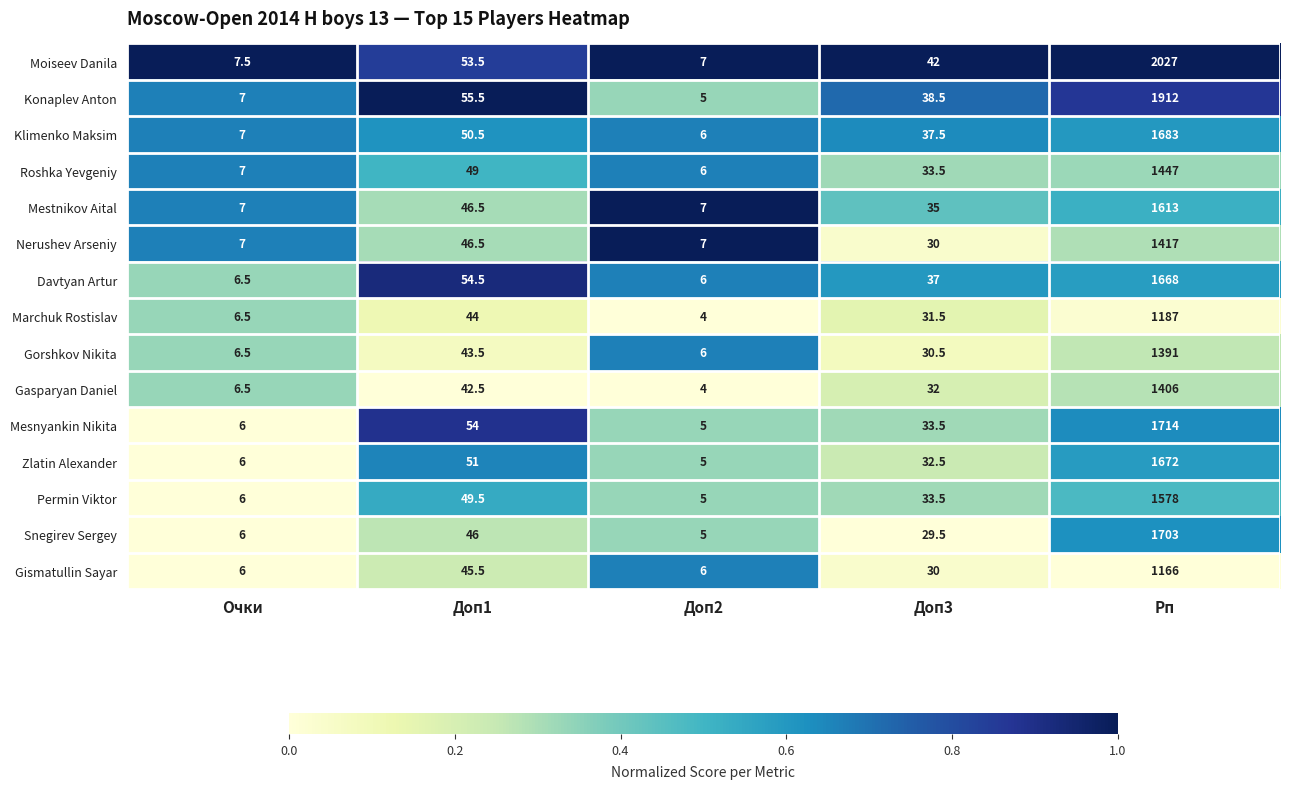

What is the sum of all Roshka Yevgeniy values?

1542.5